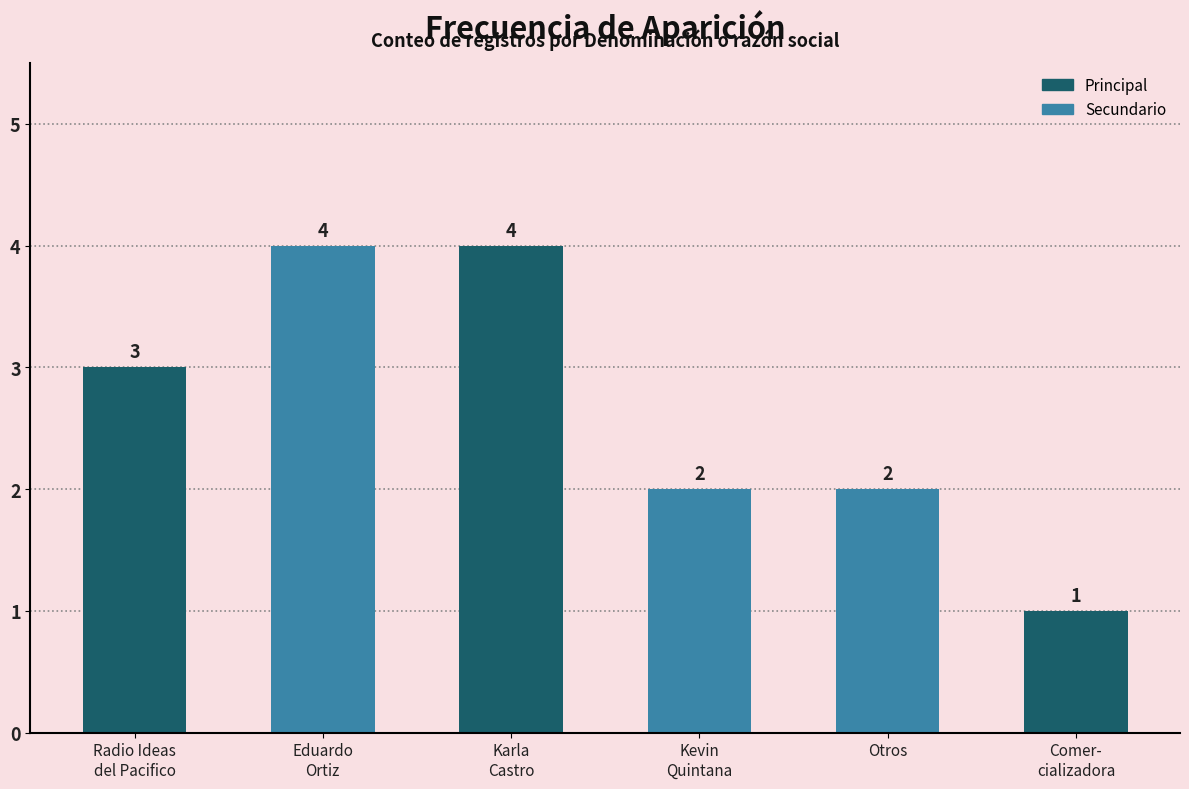

How many values are below 3?

3